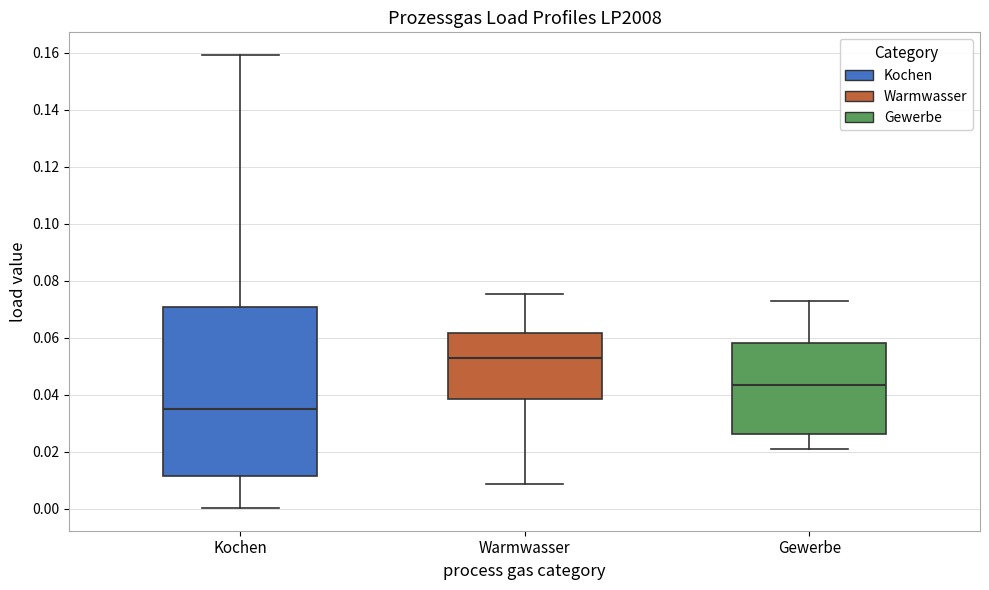

Where does the median line of the box for Gewerbe sit on the y-axis? The values are not printed on the chart, so give them approximately, as read against the axis.

0.044